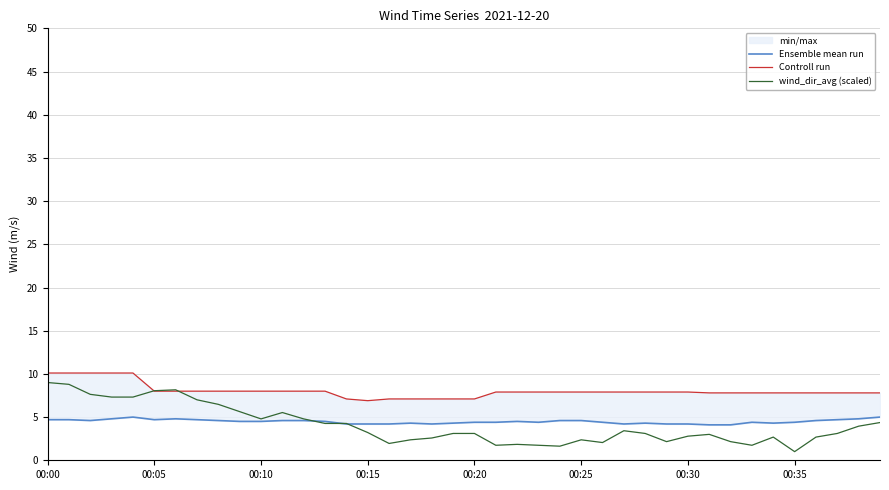

List the series in order of their peak value, highest first.

Controll run, wind_dir_avg (scaled), Ensemble mean run